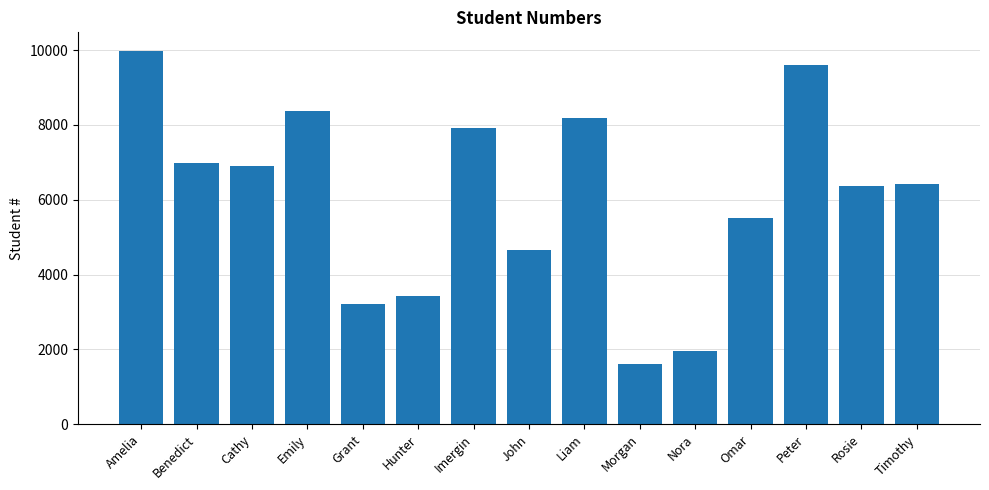

The chart shows a value of 3327 at Benedict. True or false?

False